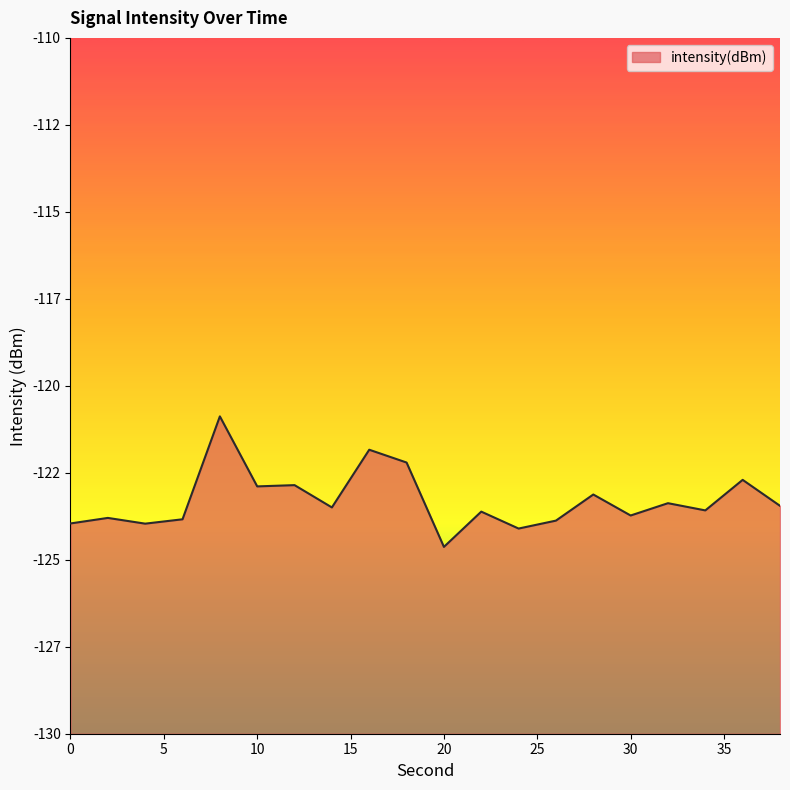

How many interior local peaks (higher than both neighbors) does the data have?

8